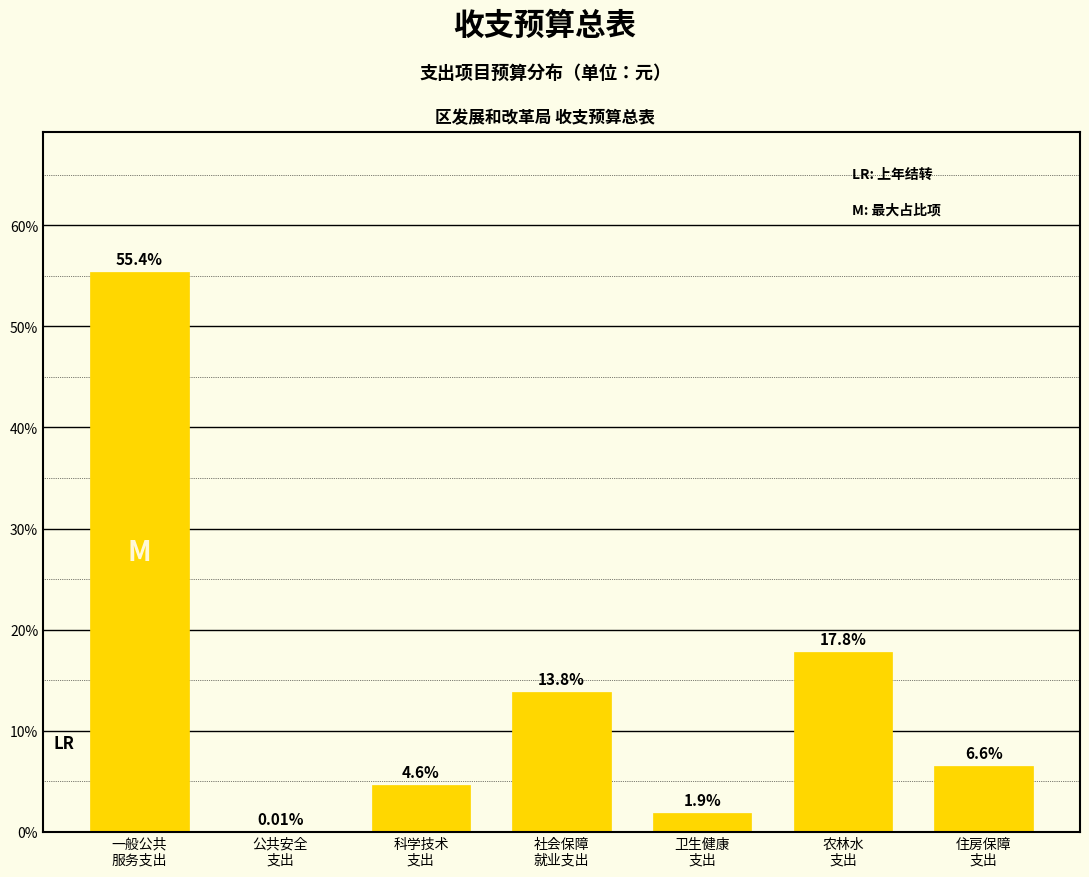

Count the number of values greater than 6.

4